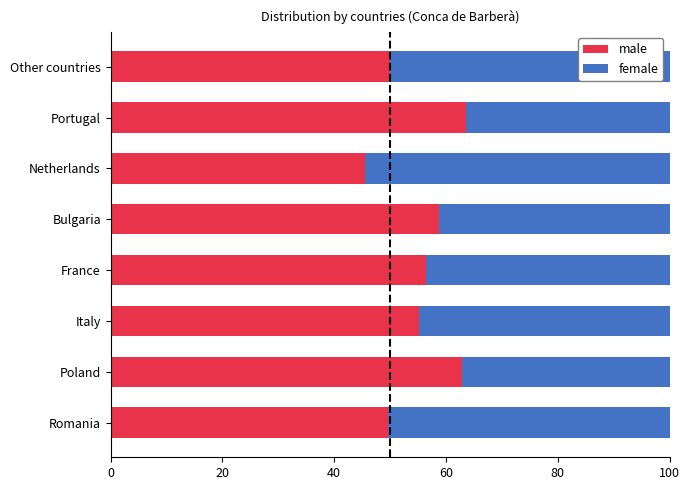

What is the approximate value of male at France?

56.5